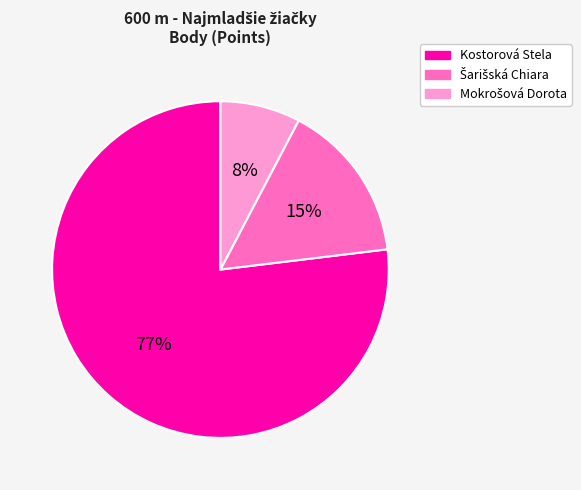

True or false: Kostorová Stela accounts for 77% of the total.

True